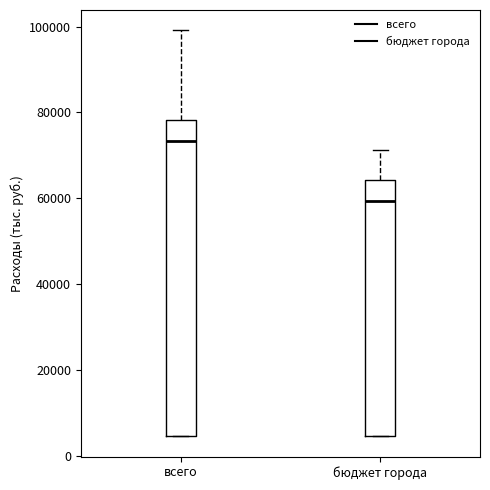

Where is the lower edge of the box for бюджет города on the y-axis? The values are not printed on the chart, so give them approximately, as read against the axis.

4000